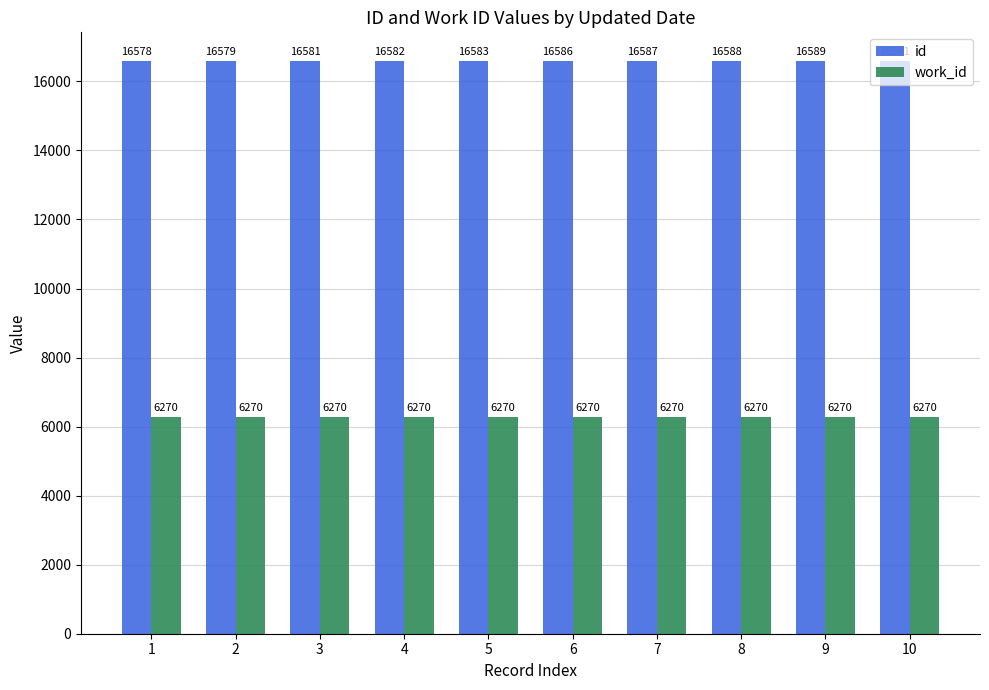

What is the difference between the highest and lowest values at 2?

10309